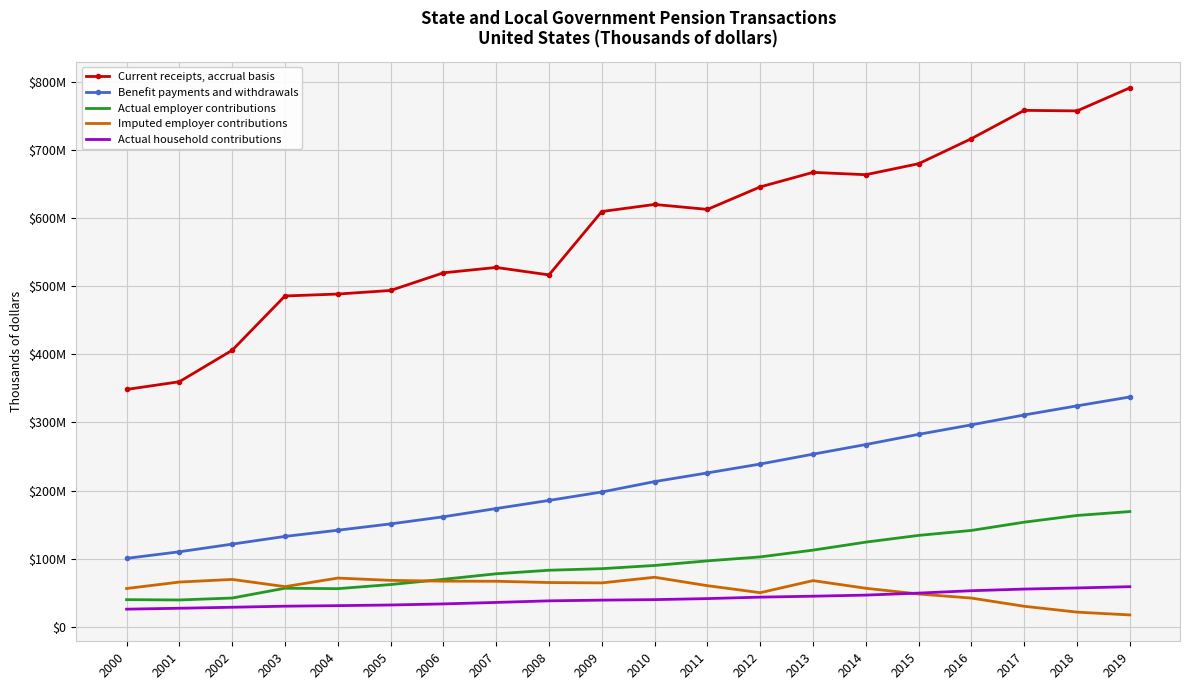

What is the sum of all Current receipts, accrual basis values?

11671761000